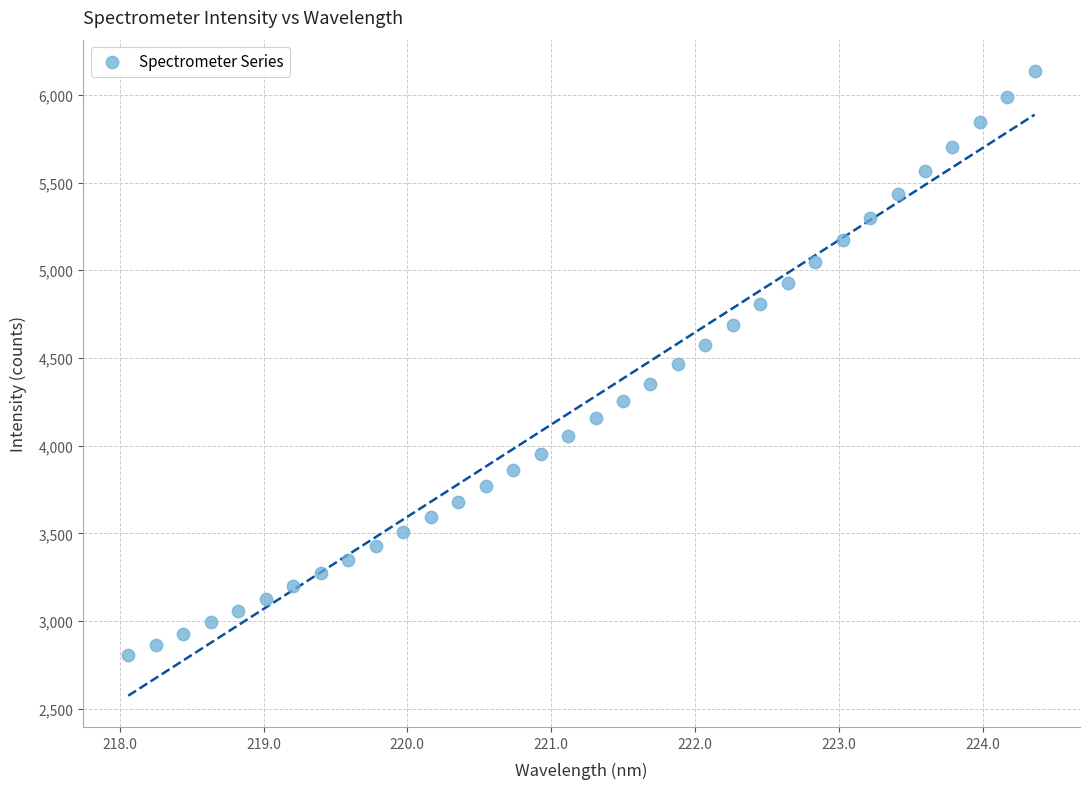

What is the range of Y values (max minus min)?

3330.7